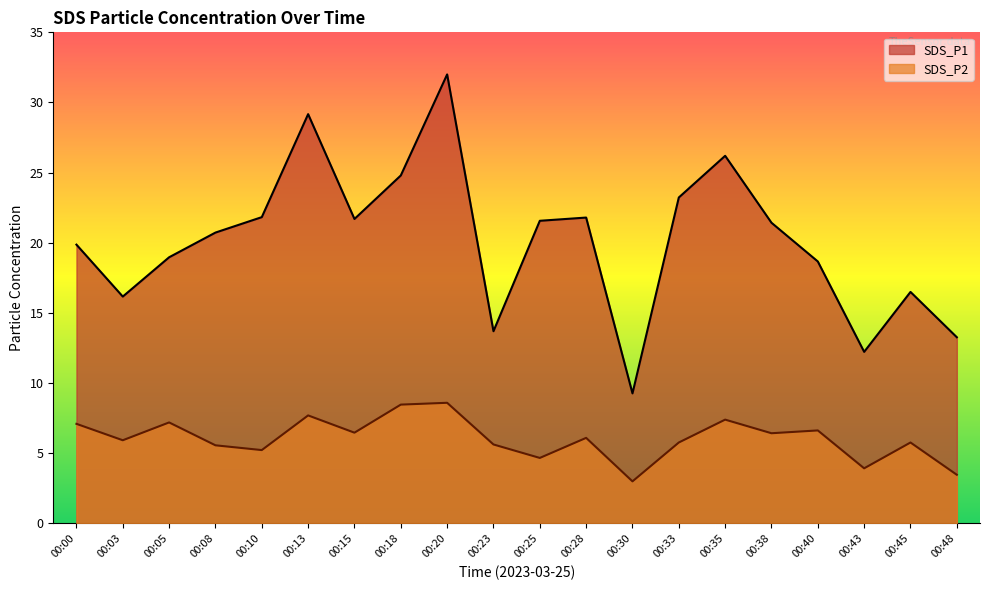

True or false: SDS_P1 and SDS_P2 cross at least once.

False